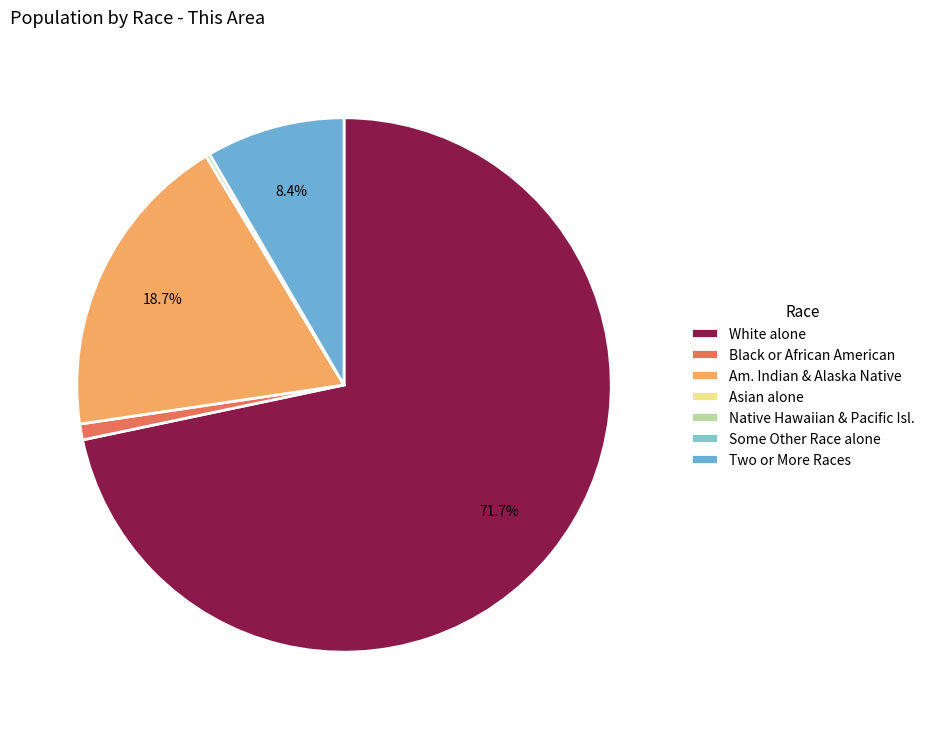

Which category has the biggest portion of the pie?

White alone